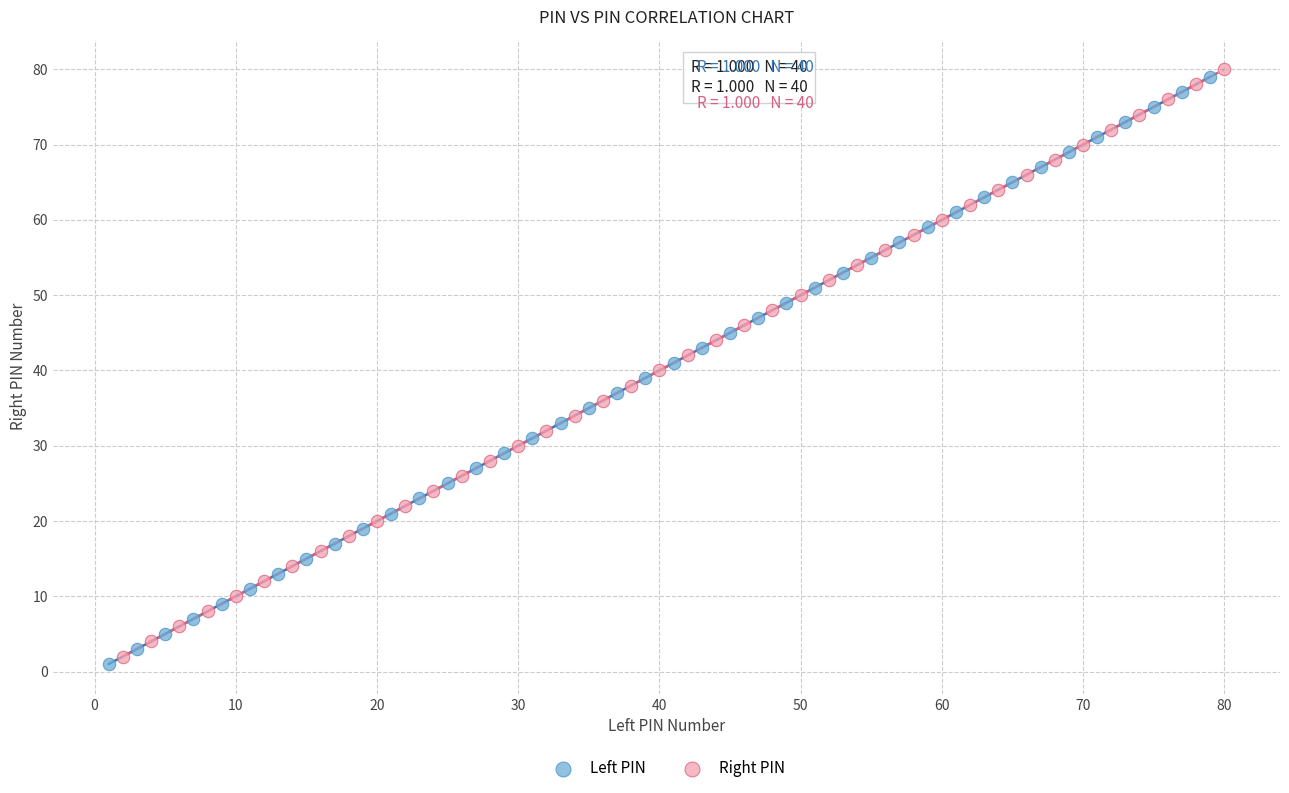

Which series reaches the maximum Y coordinate?

Right PIN